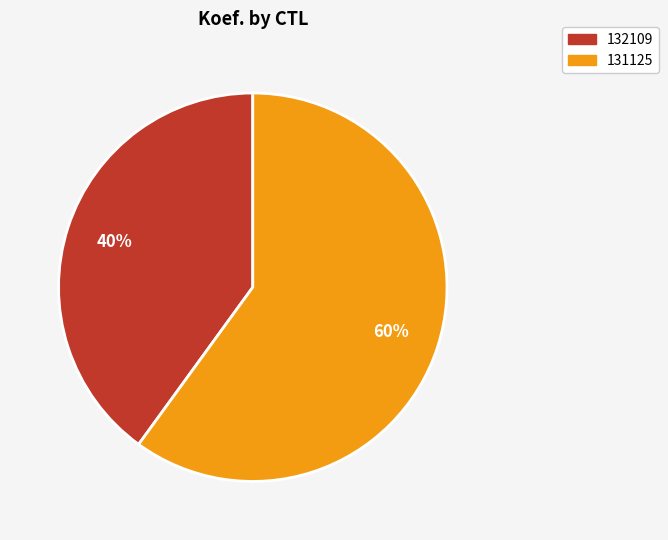

Which slice is the largest?

131125